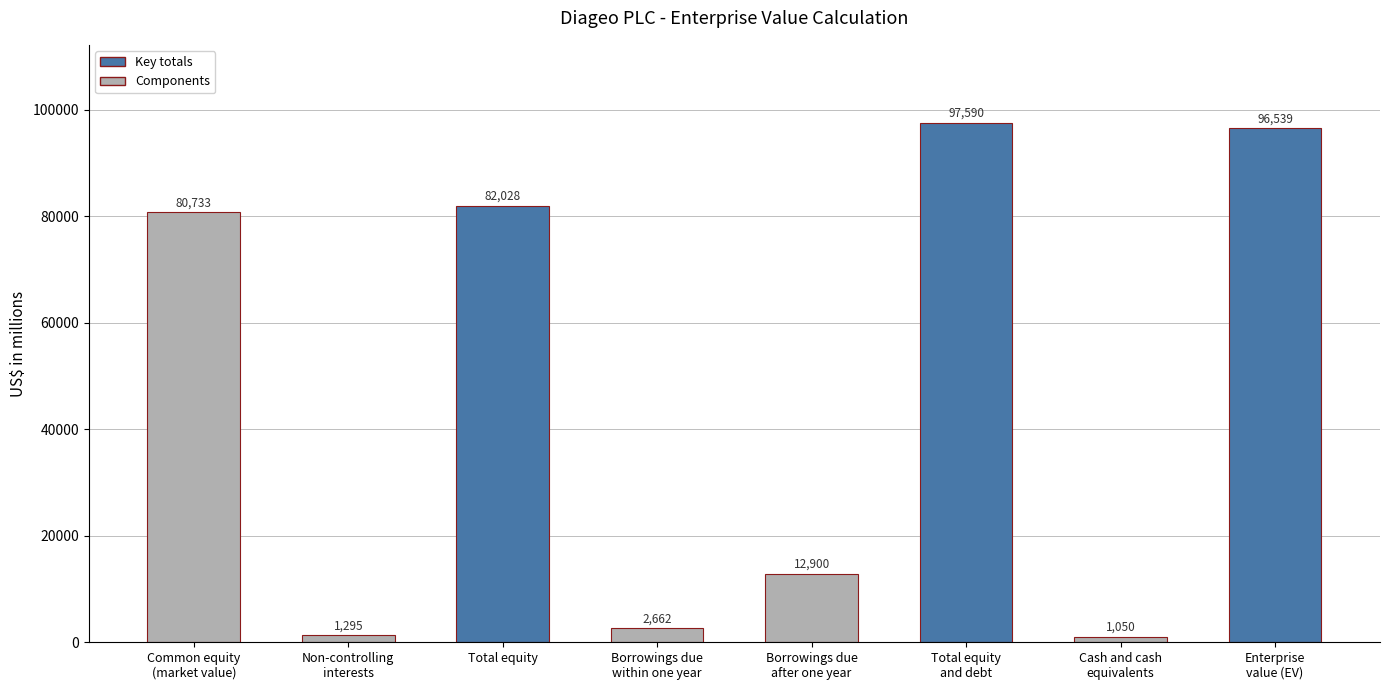

Are the bars grouped side by side (vs. stacked)?

No